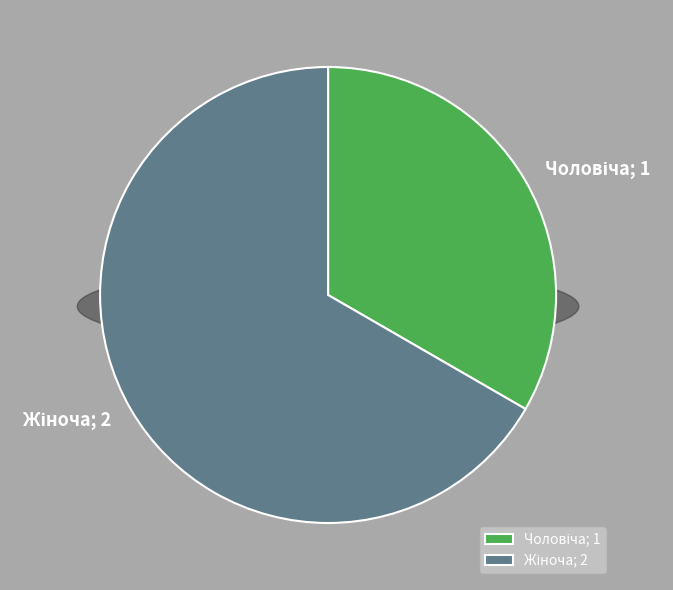

What percentage is the Чоловіча slice, to the nearest percent?

33%